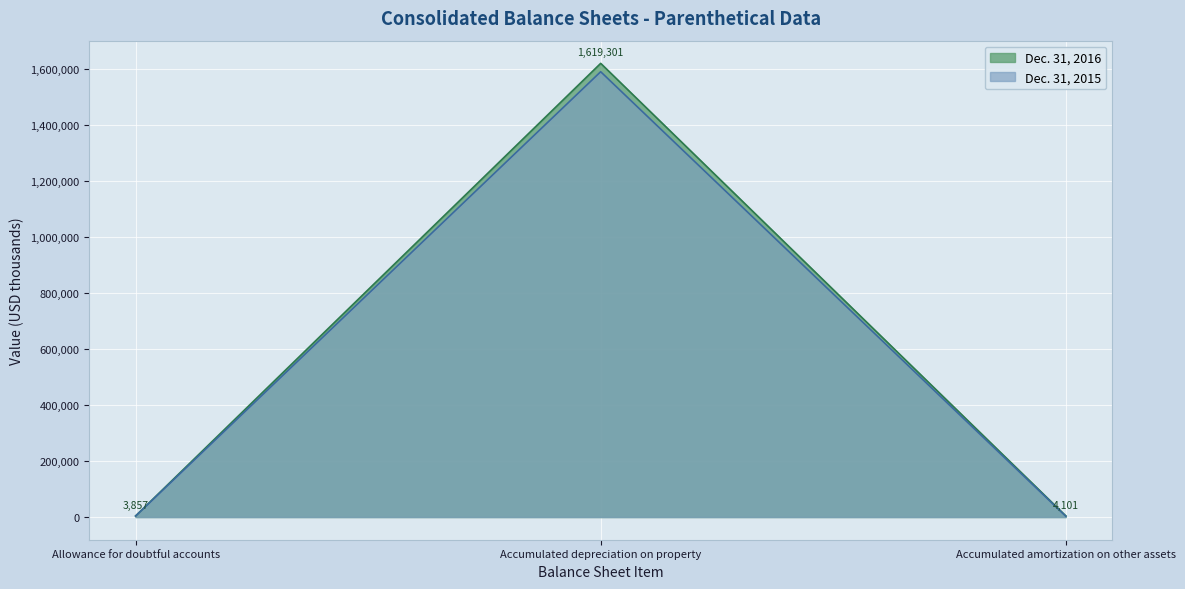

Reading left to right, list all the values displayed in this chart.

Dec. 31, 2016: Allowance for doubtful accounts=3857	Accumulated depreciation on property=1619301	Accumulated amortization on other assets=4101
Dec. 31, 2015: Allowance for doubtful accounts=3627	Accumulated depreciation on property=1589422	Accumulated amortization on other assets=3054